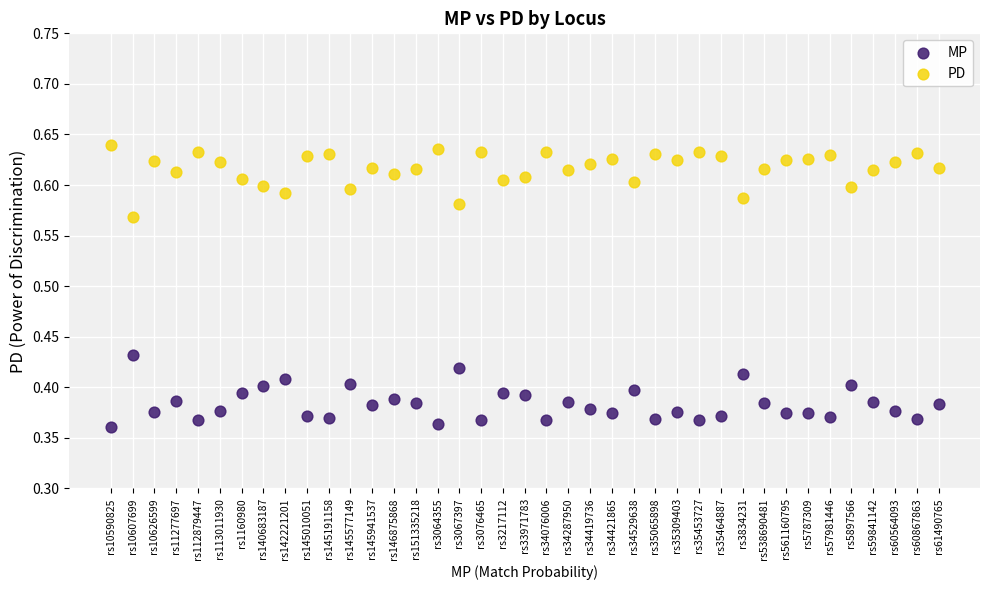

Across all data points, what is the range of Y values (max minus min)?

0.3